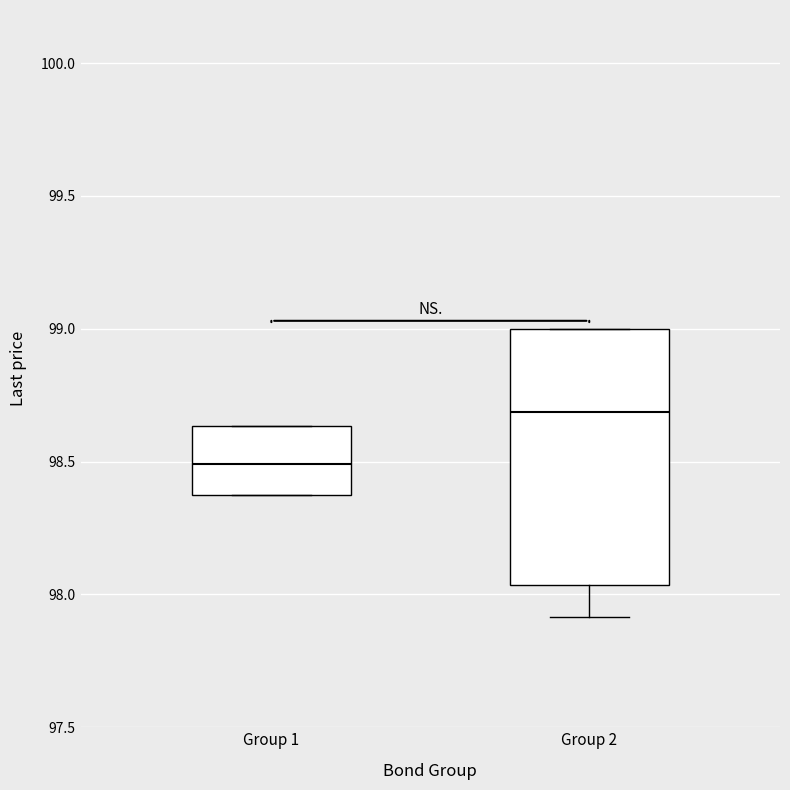

Which box's median line is the lowest?

Group 1